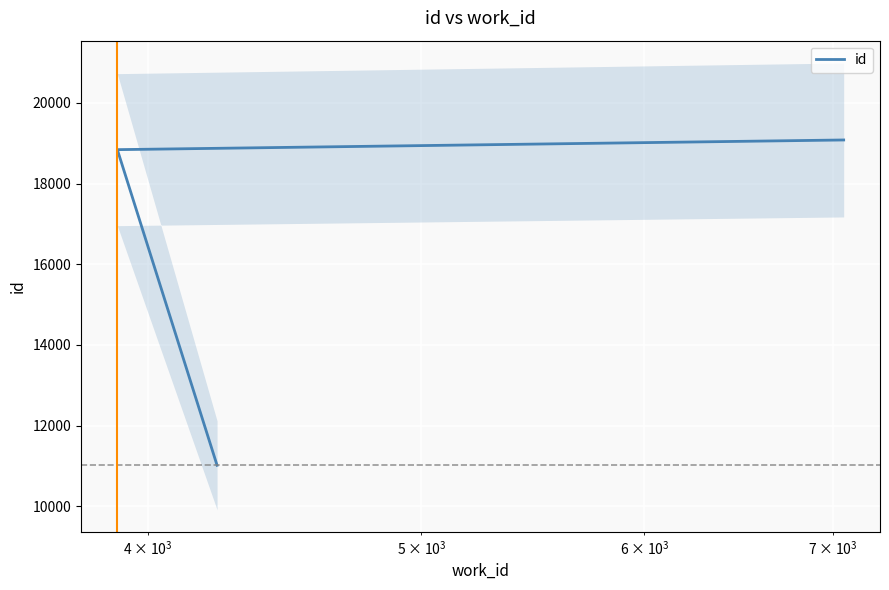

Is this an area chart (filled region under the line)?

No